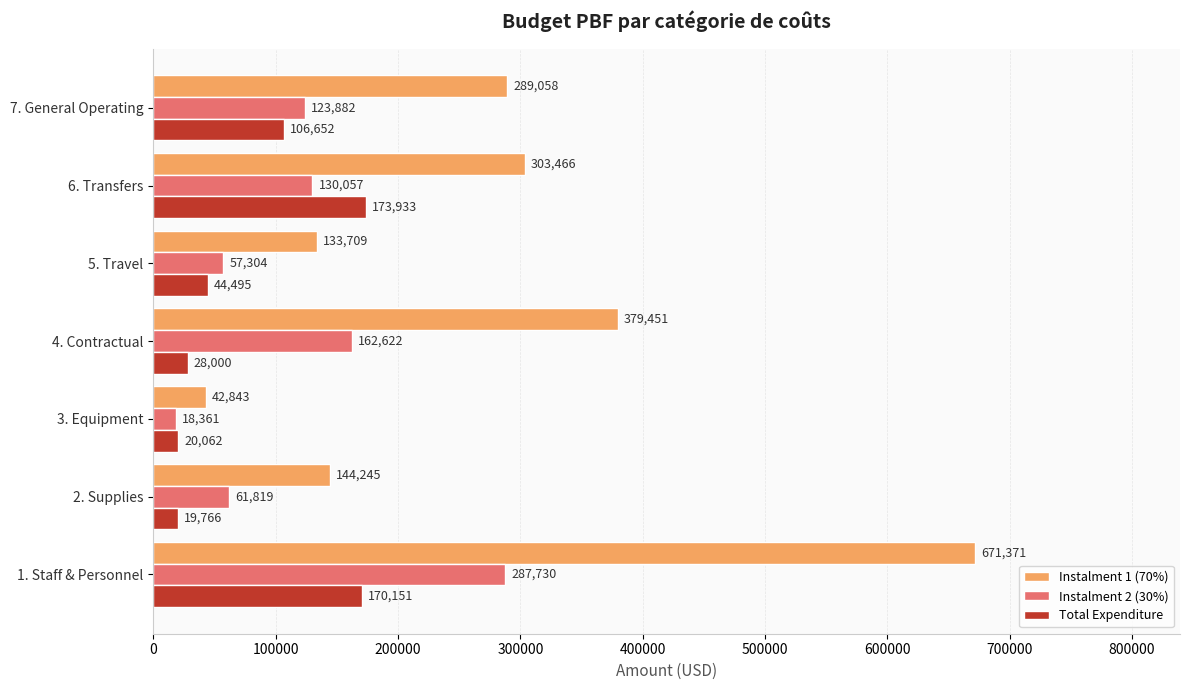

At which category is the sum across all series the highest?

1. Staff & Personnel